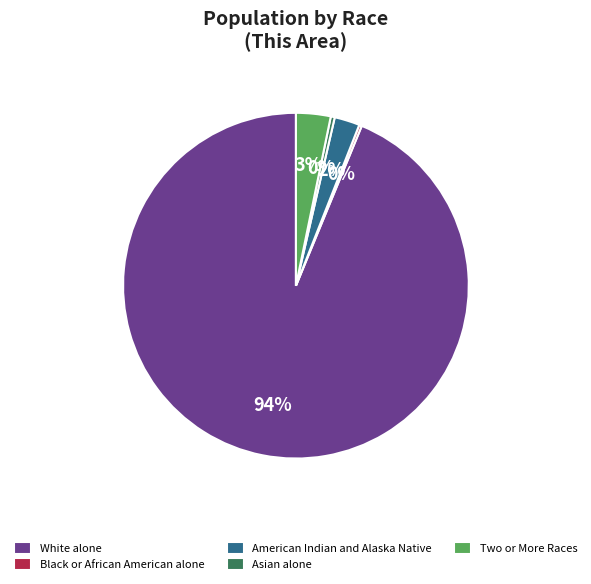

Is the sum of American Indian and Alaska Native and White alone greater than half?

Yes